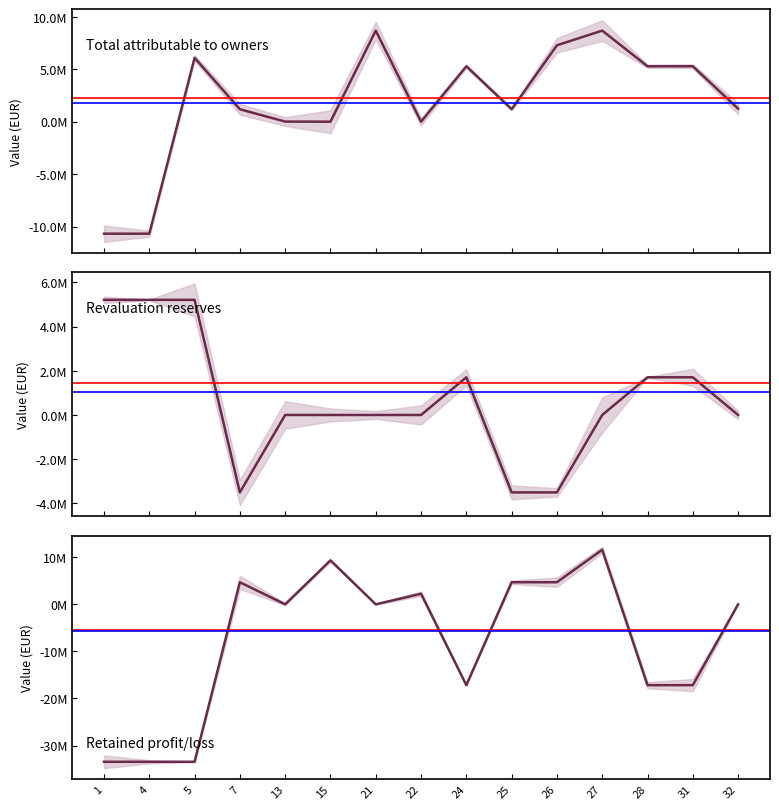

True or false: Revaluation reserves and Total attributable to owners cross at least once.

True